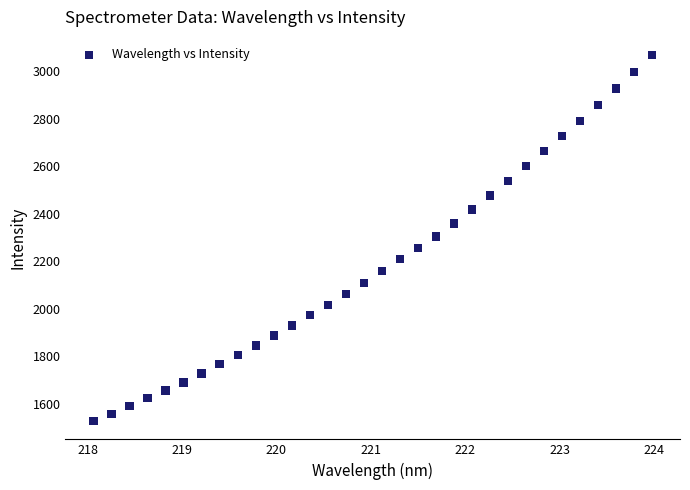

What is the range of Y values (max minus min)?

1539.1